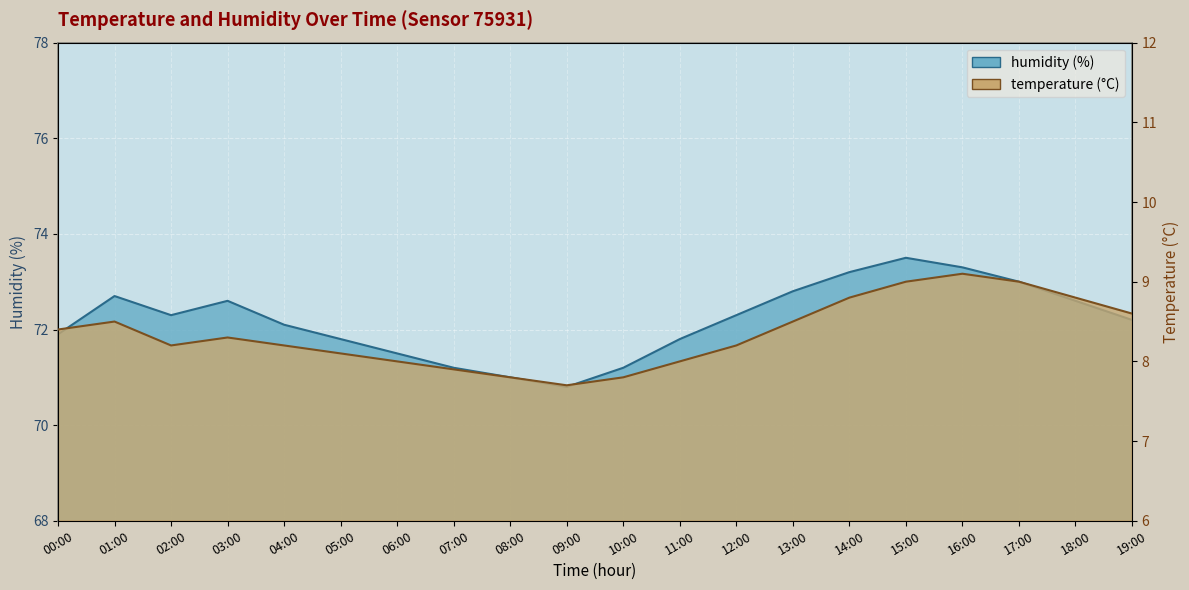

The value of humidity at 04:00 is 72.1. True or false?

True